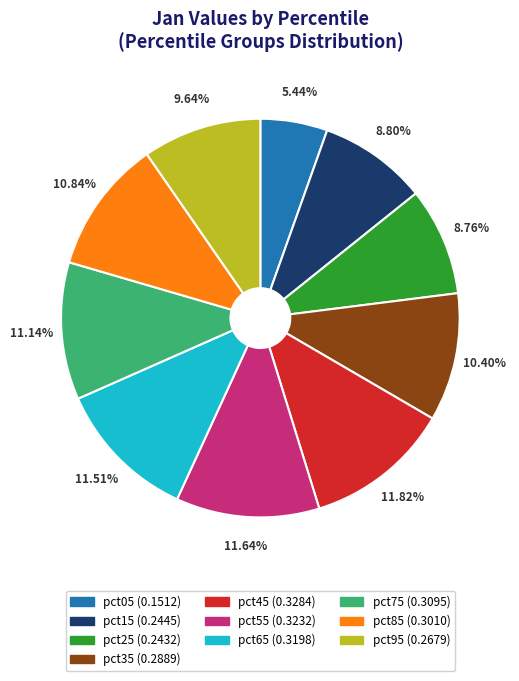

Combined, what portion of the pie is pct75 and pct15?

19.9%